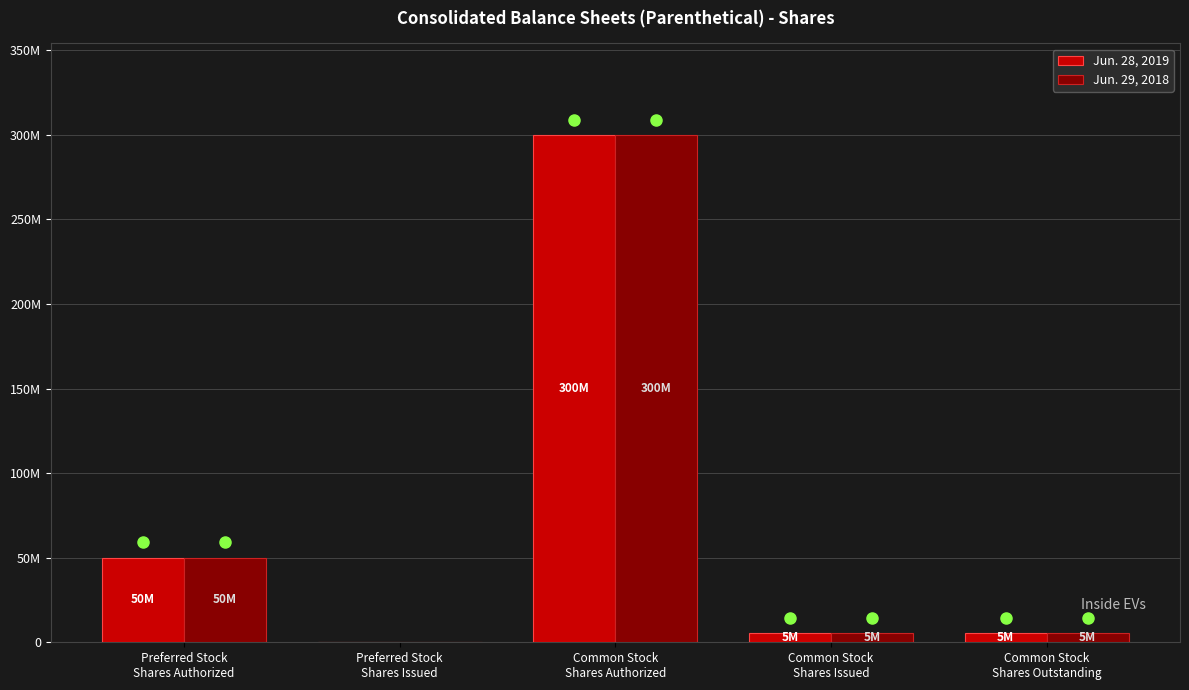

List the series in order of their peak value, highest first.

Jun. 28, 2019, Jun. 29, 2018